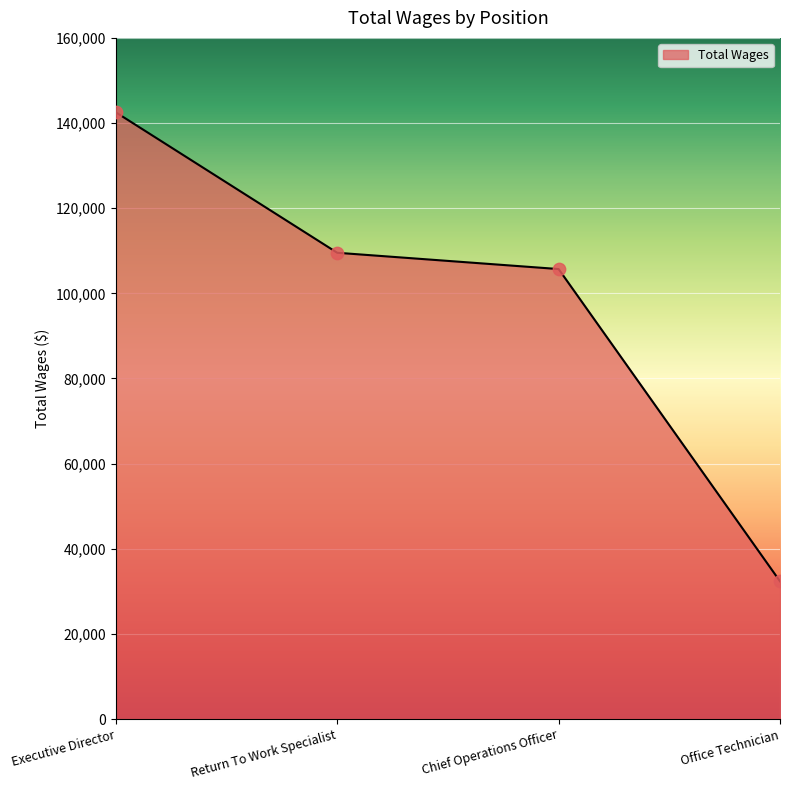

Which has a higher value, Executive Director or Return To Work Specialist?

Executive Director